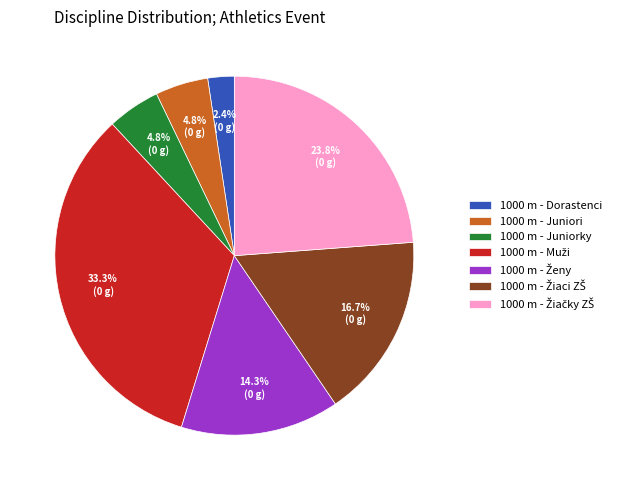

Does any single category account for the majority?

No